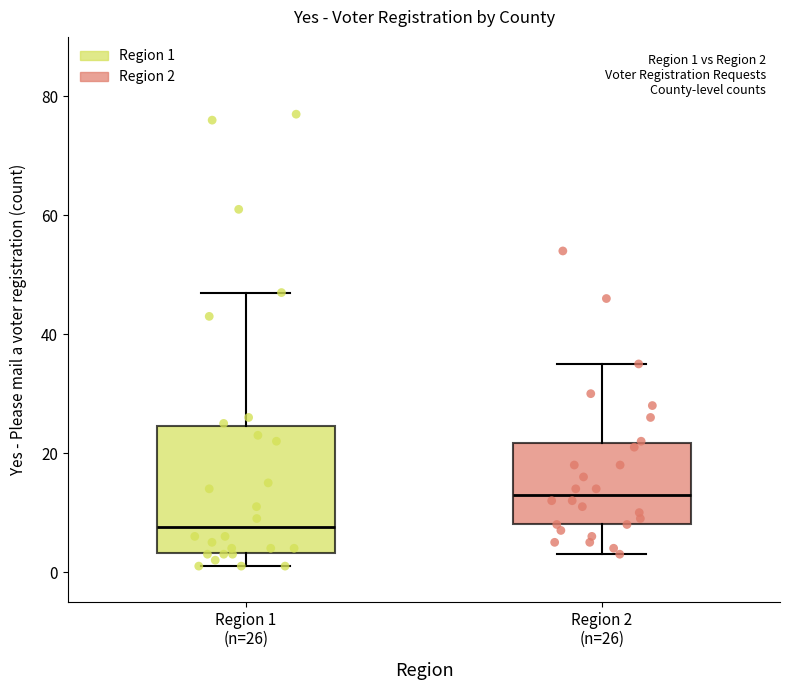

Comparing the boxes themselves (not the whiskers), which one is the tallest?

Region 1 (n=26)